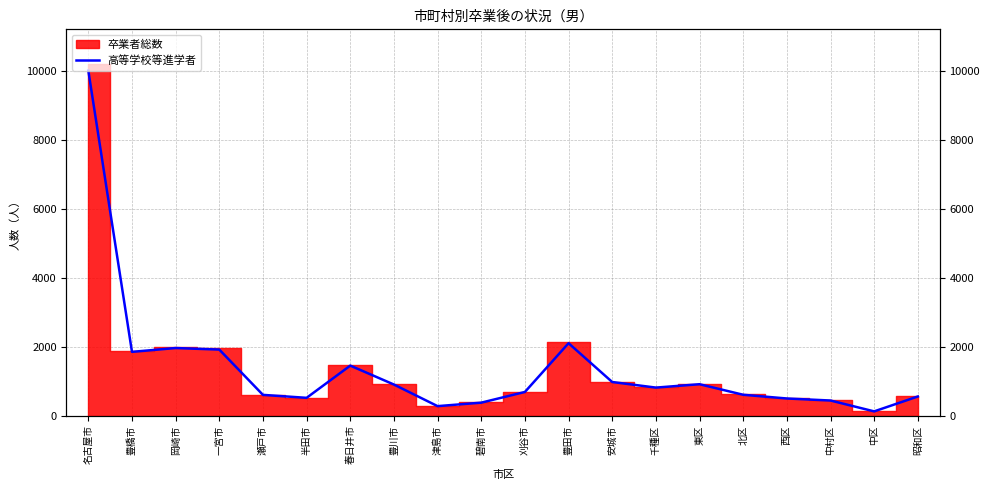

At which category does the data reach its first local peak?

岡崎市